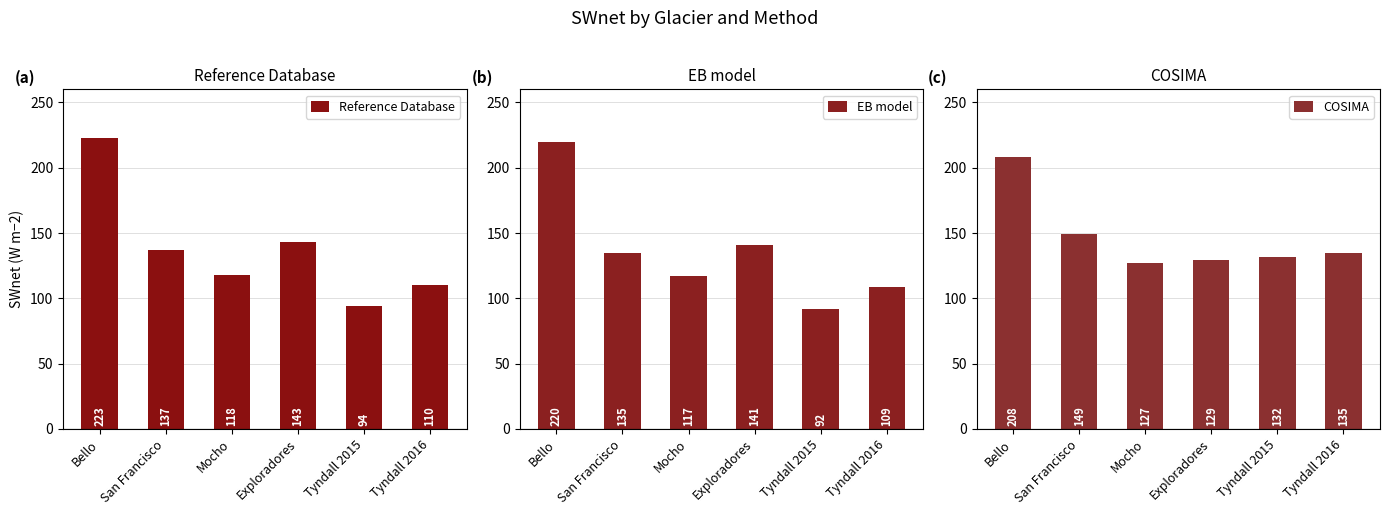

What is the difference between the COSIMA values at Mocho and Exploradores?

2